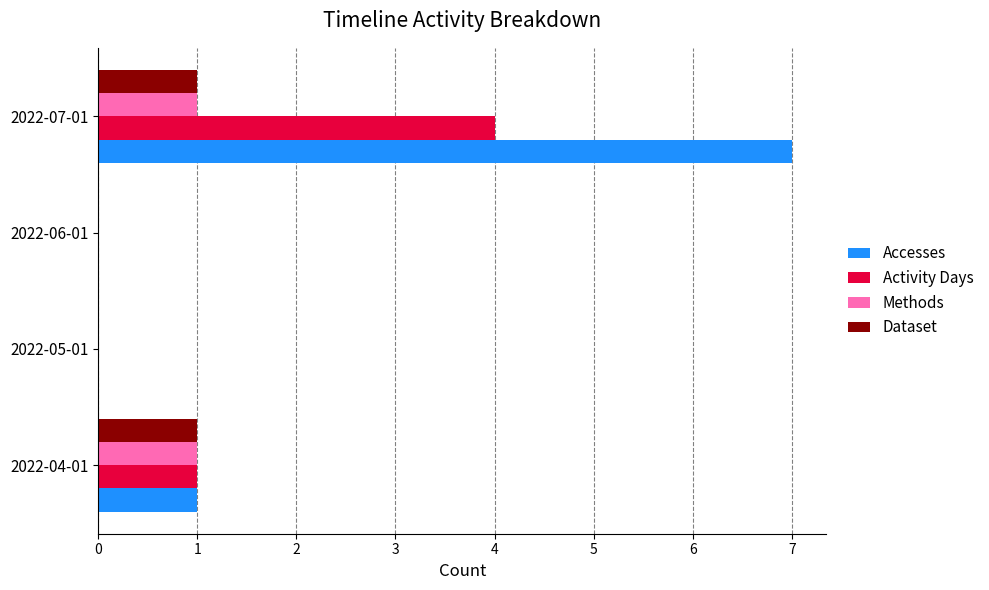

Which series changed the most between 2022-06-01 and 2022-07-01?

Accesses